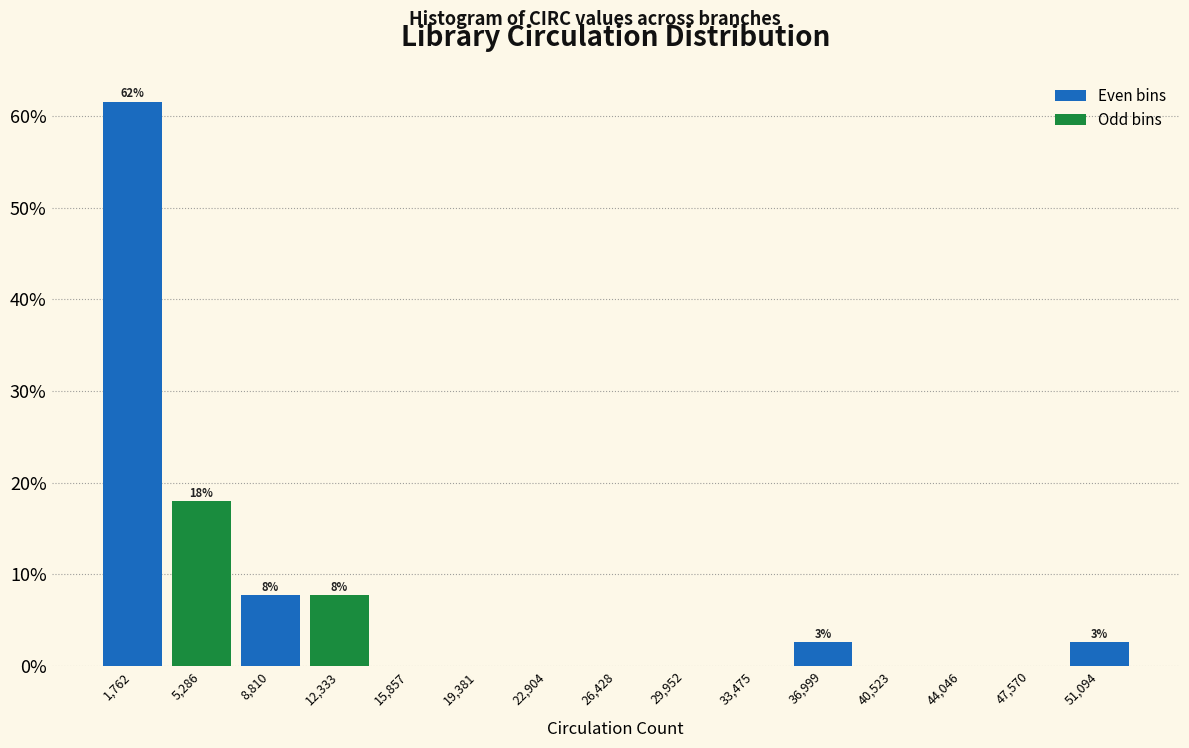

Which range on the x-axis has the tallest bar?

0 to 3500